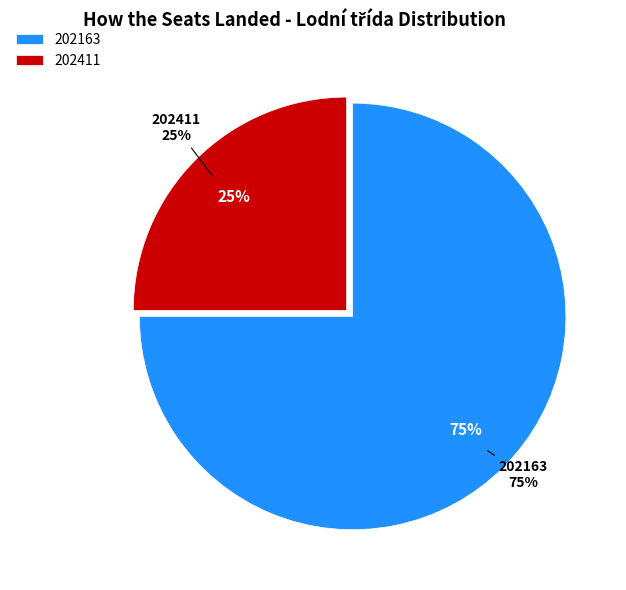

To the nearest percent, what is the difference between the largest and smallest slice percentages?

50%